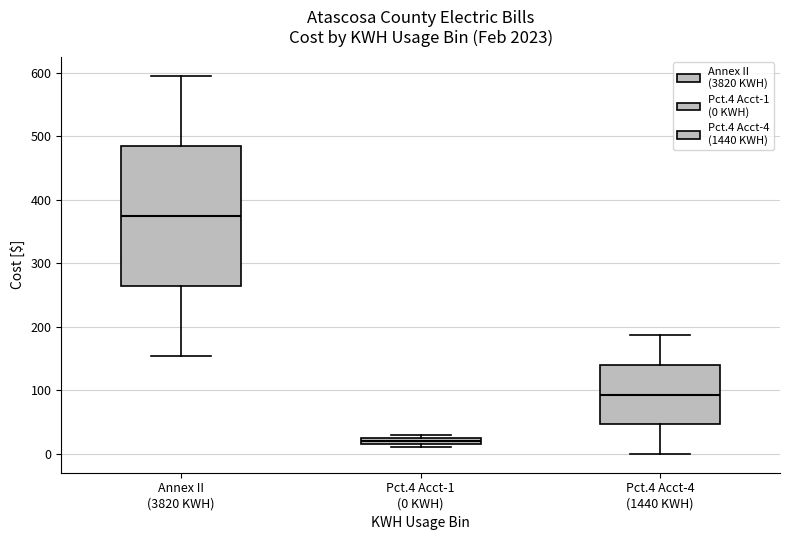

Where does the median line of the box for Annex II (3820 KWH) sit on the y-axis? The values are not printed on the chart, so give them approximately, as read against the axis.

370